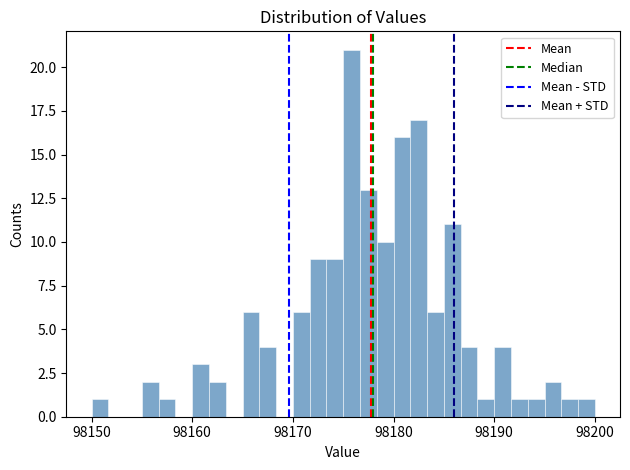

Around what value on the x-axis is the tallest bar? Give the approximate position of its centre, as read against the axis.

98176